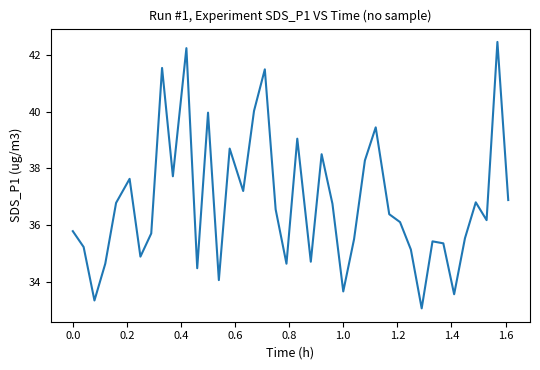

What is the difference between the maximum and minimum values?

9.4